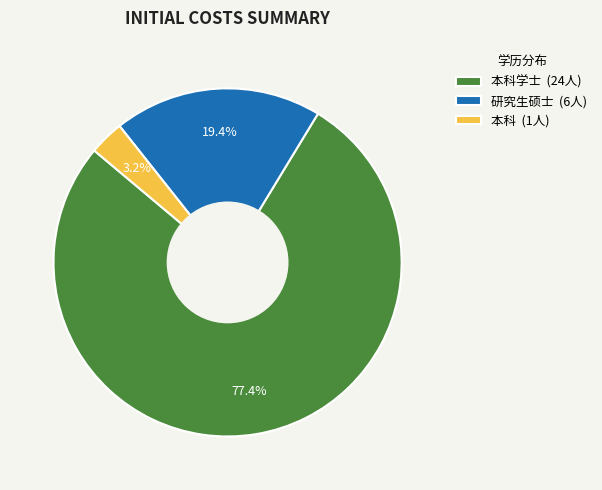

Which has a higher value, 本科 (1人) or 研究生硕士 (6人)?

研究生硕士 (6人)